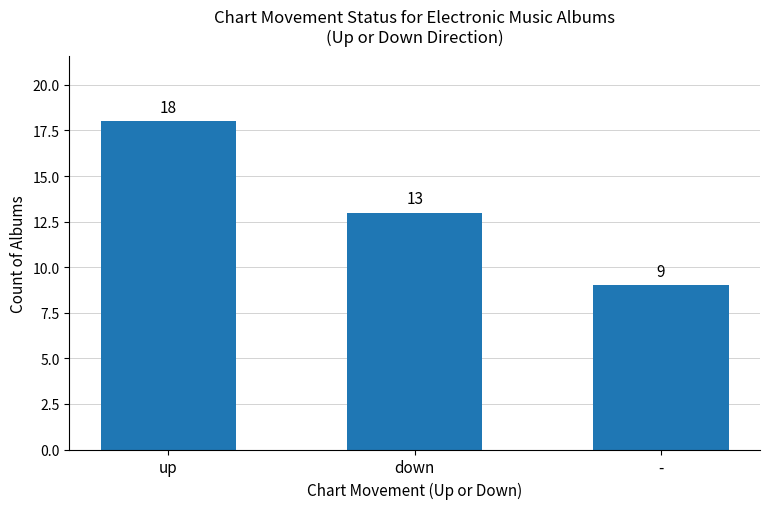

The chart shows a value of 13 at down. True or false?

True